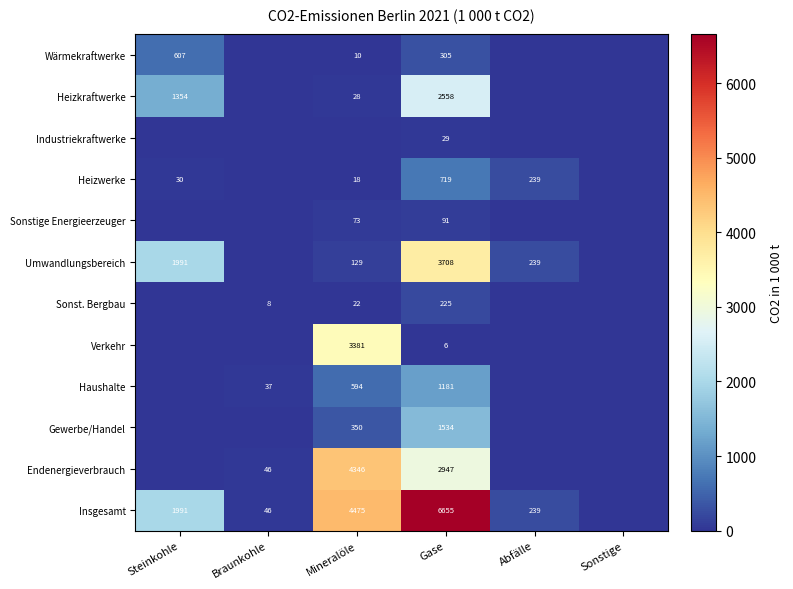

At how many categories does at least one series exceed 266?

3